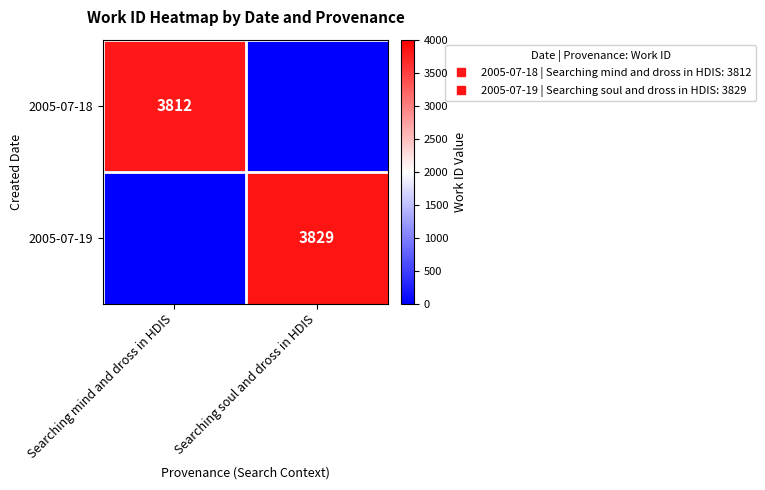

At which category is the sum across all series the highest?

Searching soul and dross in HDIS